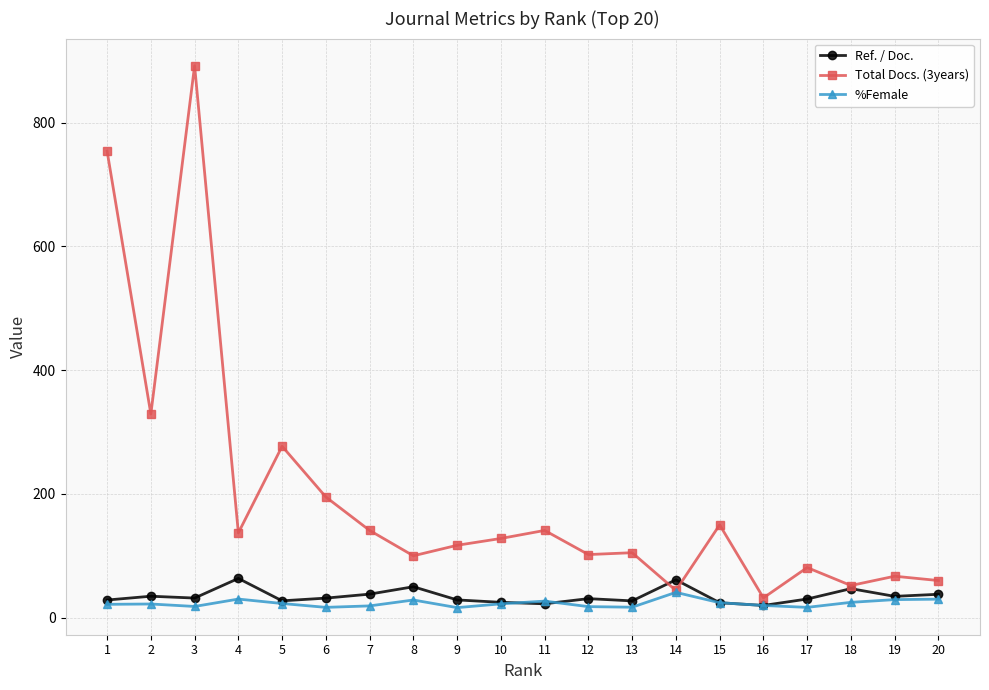

What is the sum of all Total Docs. (3years) values?

3904.0